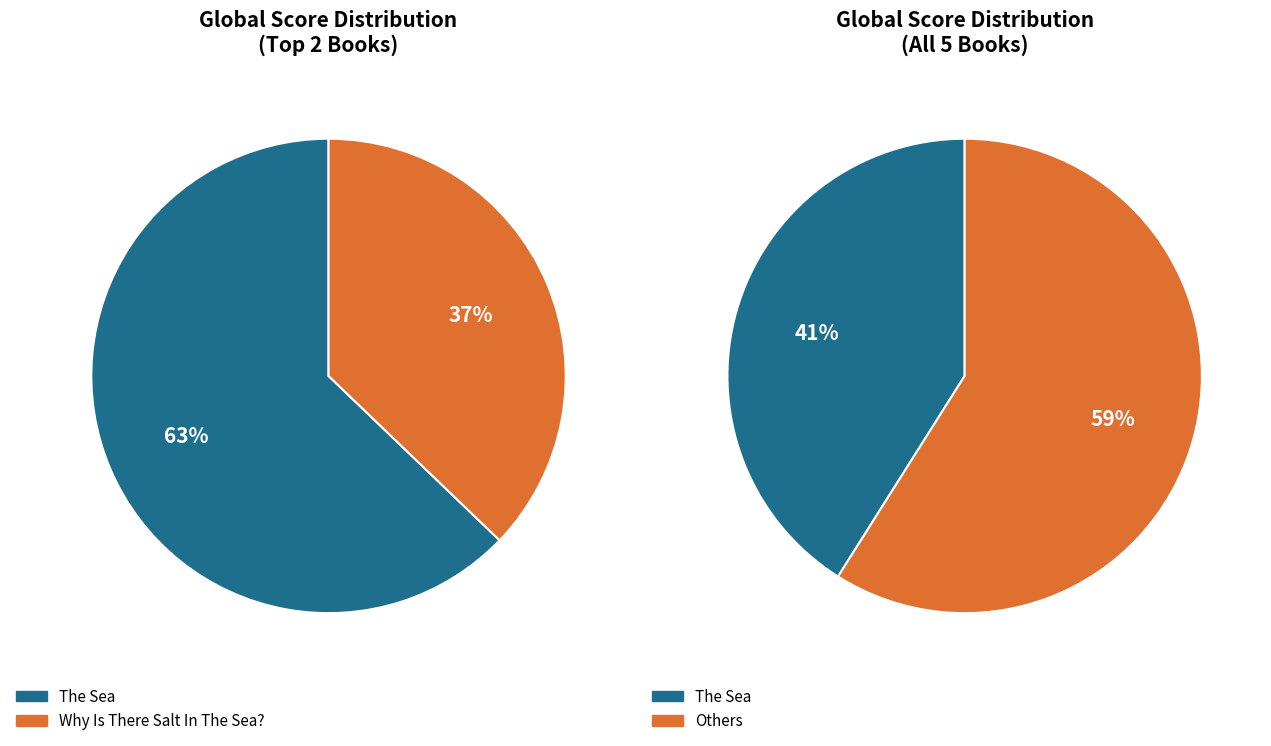

Which has a higher value, Grown Ups or Why Is There Salt In The Sea??

Why Is There Salt In The Sea?